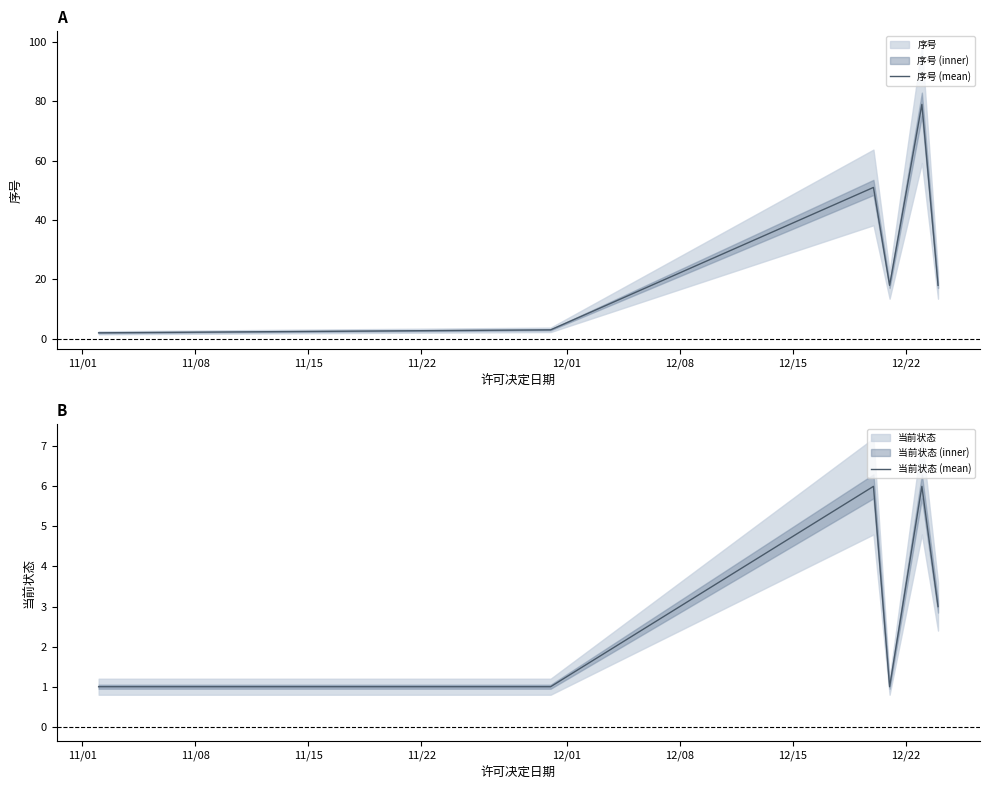

What is the maximum value shown in the chart?

79